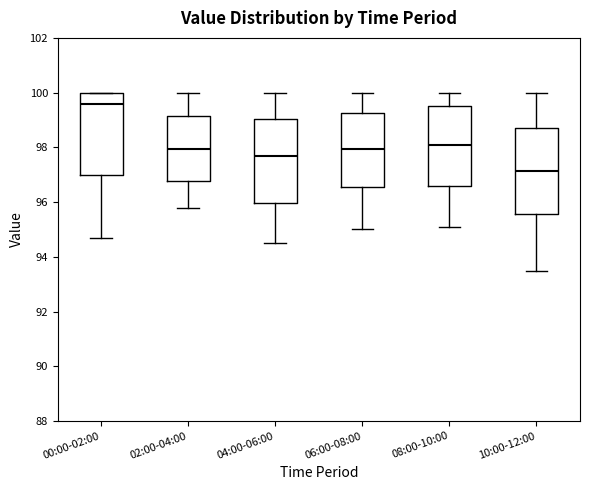

Reading left to right, read every box against the y-axis: the position of its median line, the range the box covers, and the ends of its whiskers. The values are not printed on the chart, so give them approximately, as read against the axis.

00:00-02:00: median 99.6, box 97.0 to 100.0, whiskers 94.6 to 100.0
02:00-04:00: median 98.0, box 96.8 to 99.2, whiskers 95.8 to 100.0
04:00-06:00: median 97.8, box 96.0 to 99.0, whiskers 94.6 to 100.0
06:00-08:00: median 98.0, box 96.6 to 99.2, whiskers 95.0 to 100.0
08:00-10:00: median 98.2, box 96.6 to 99.6, whiskers 95.2 to 100.0
10:00-12:00: median 97.2, box 95.6 to 98.8, whiskers 93.6 to 100.0